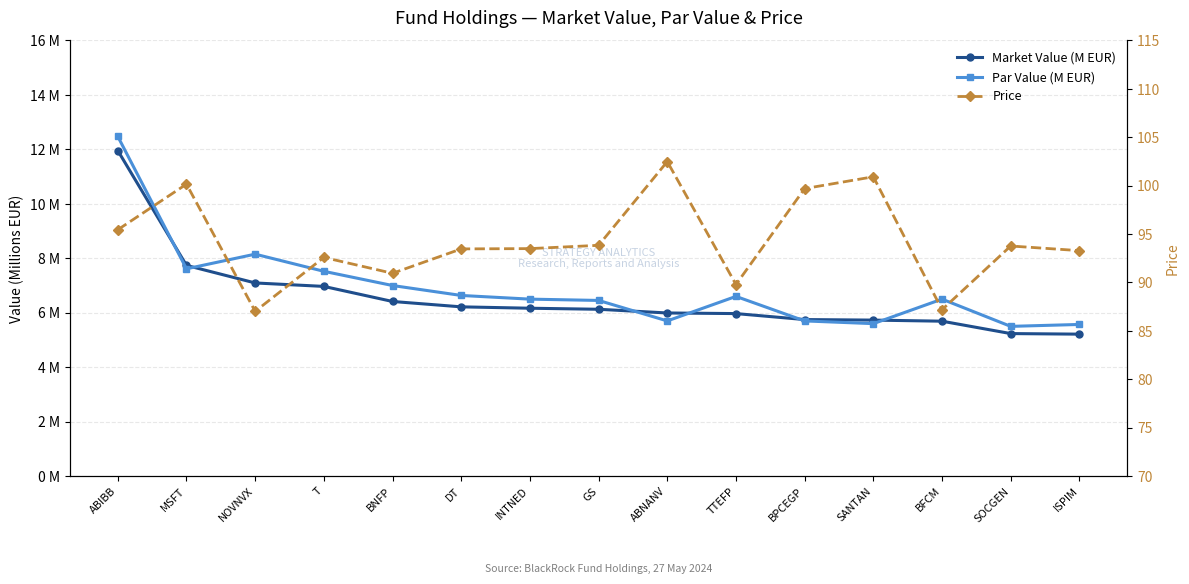

Is it true that Market Value (M EUR) equals 20.4 at ABIBB?

False